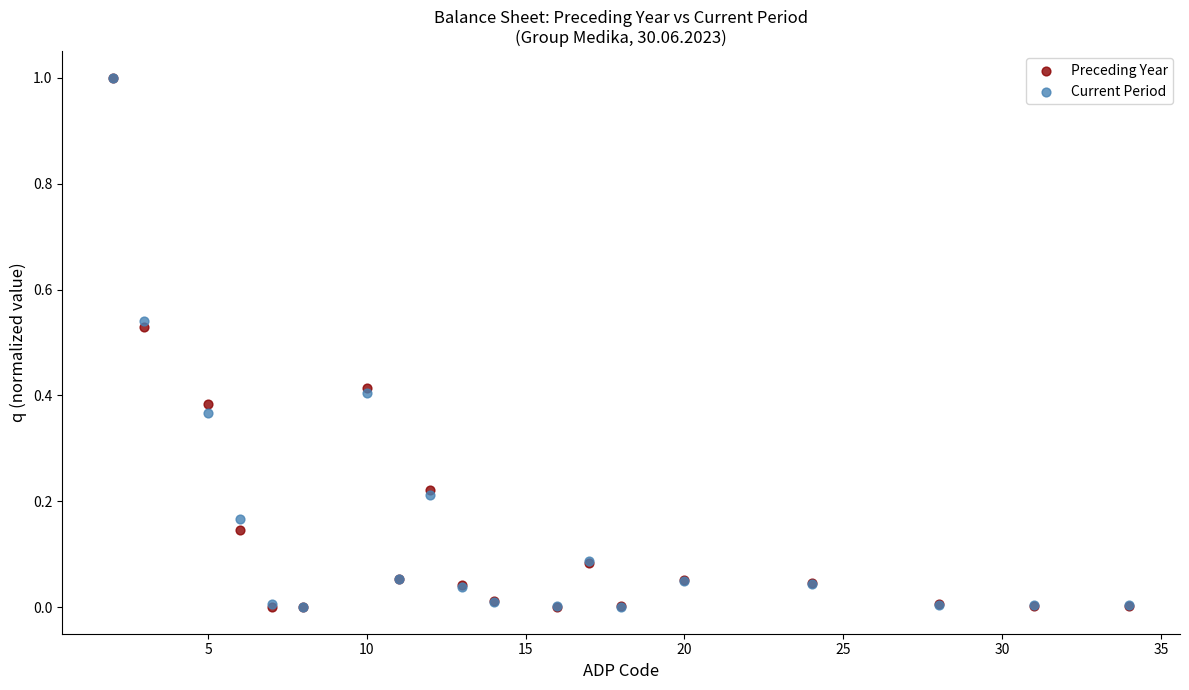

What are all the series names shown in the legend?

Preceding Year, Current Period